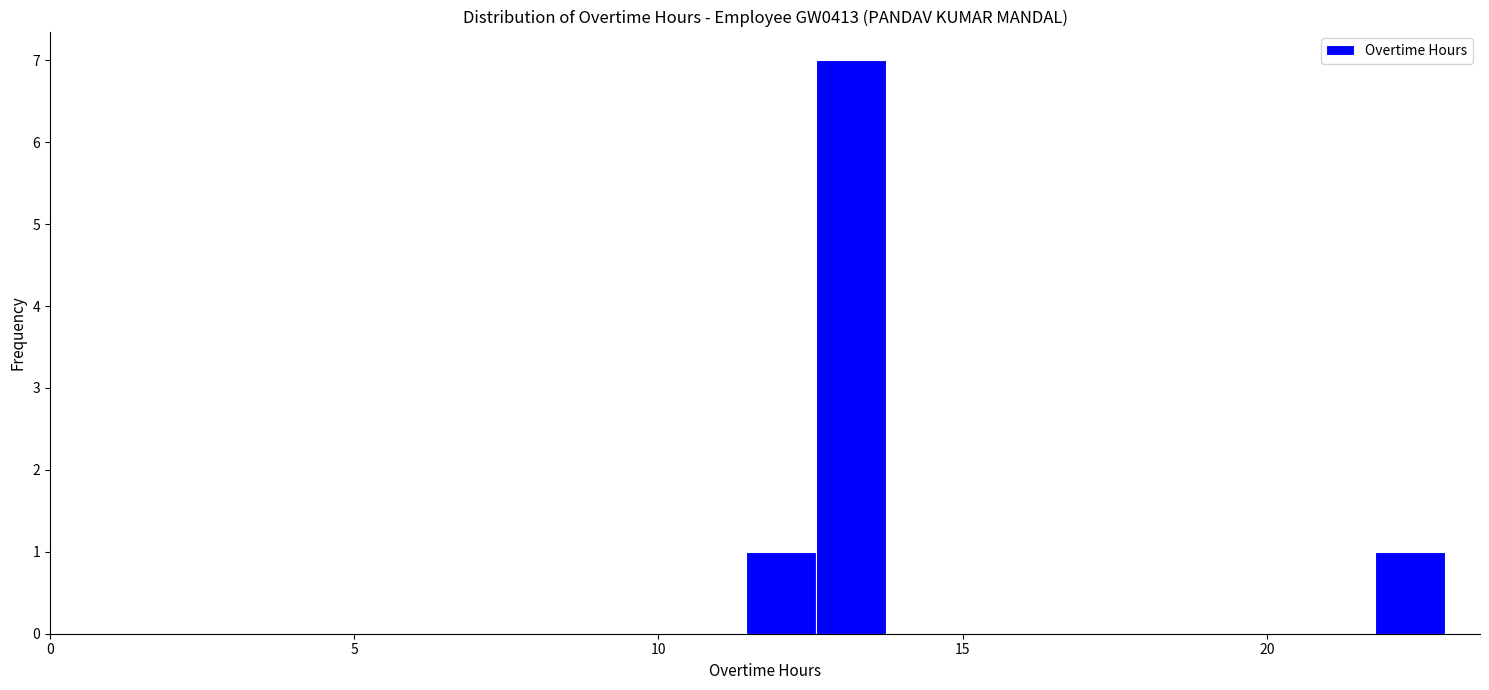

Read against the x-axis, roughly where is the centre of the tallest bar?

13.0